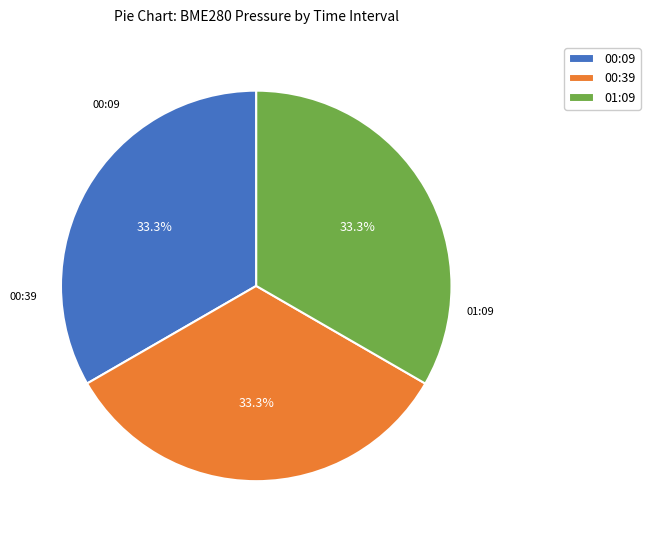

Does any single category account for the majority?

No